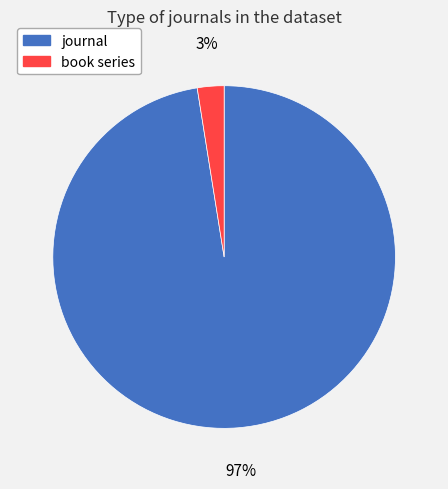

To the nearest percent, what is the average slice percentage?

50%